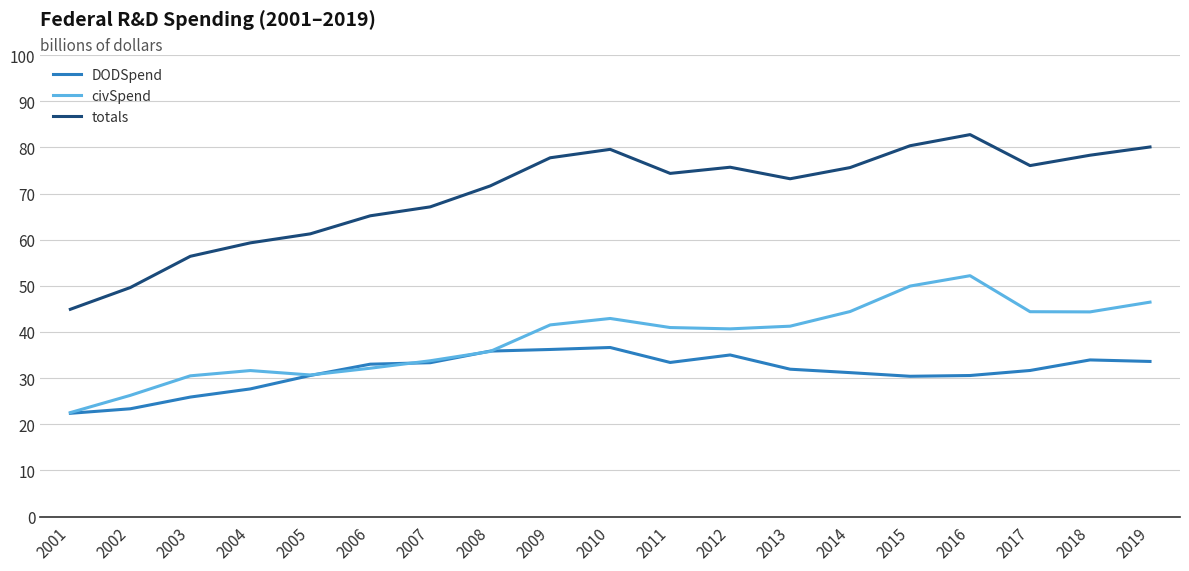

What is the smallest value displayed?

22.4